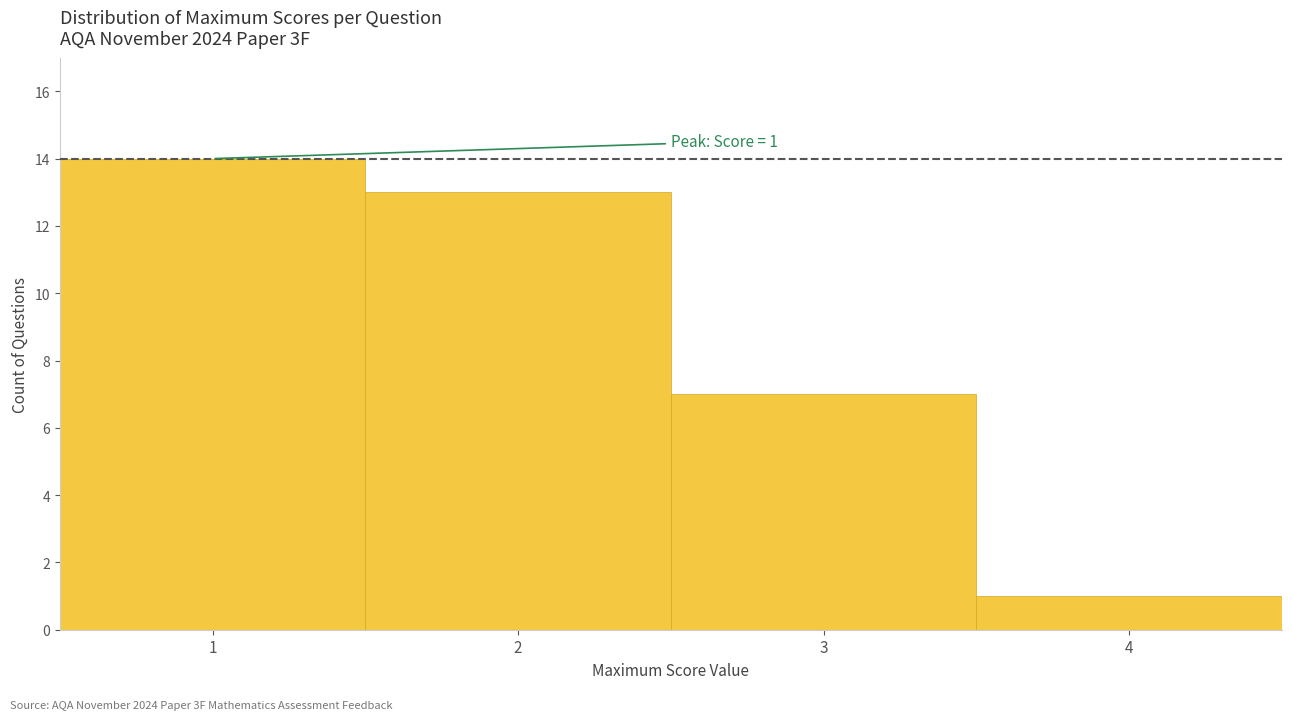

Over which range of the x-axis is the bar tallest?

0.5 to 1.5